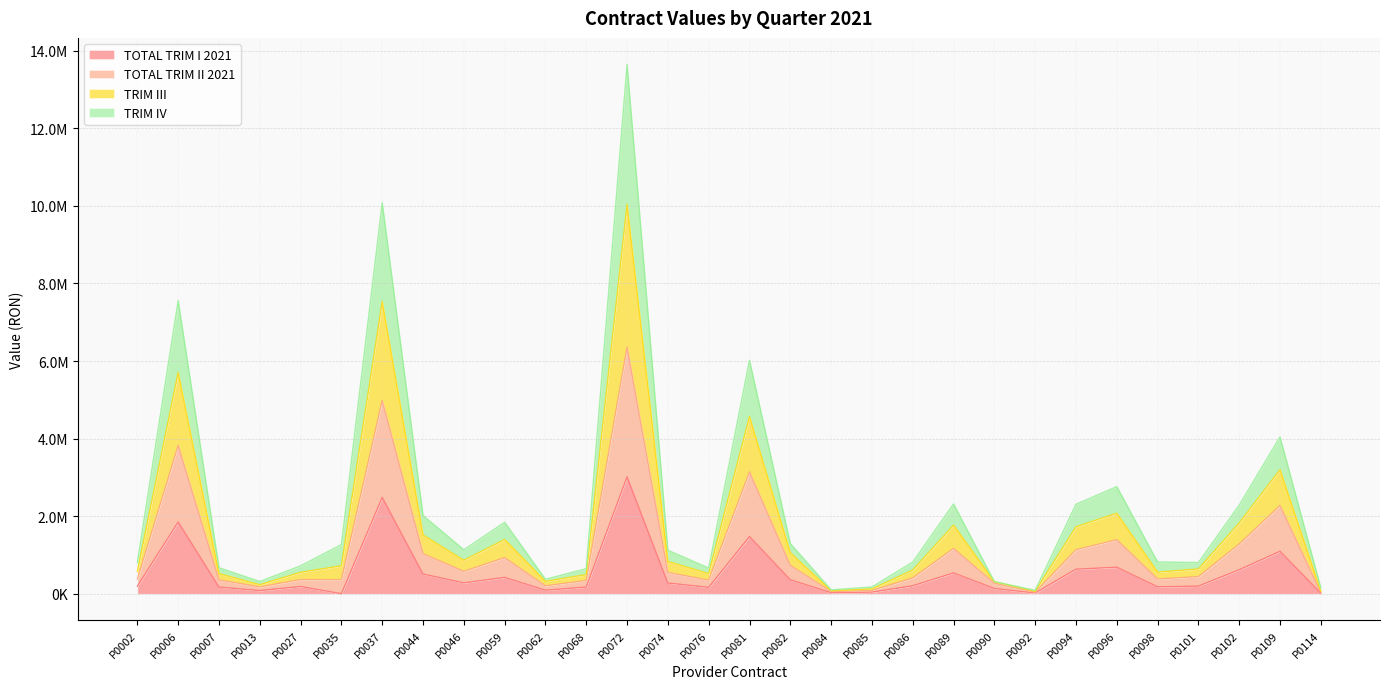

Is the value of TOTAL TRIM II 2021 at P0037 greater than the value of TRIM IV at P0114?

Yes